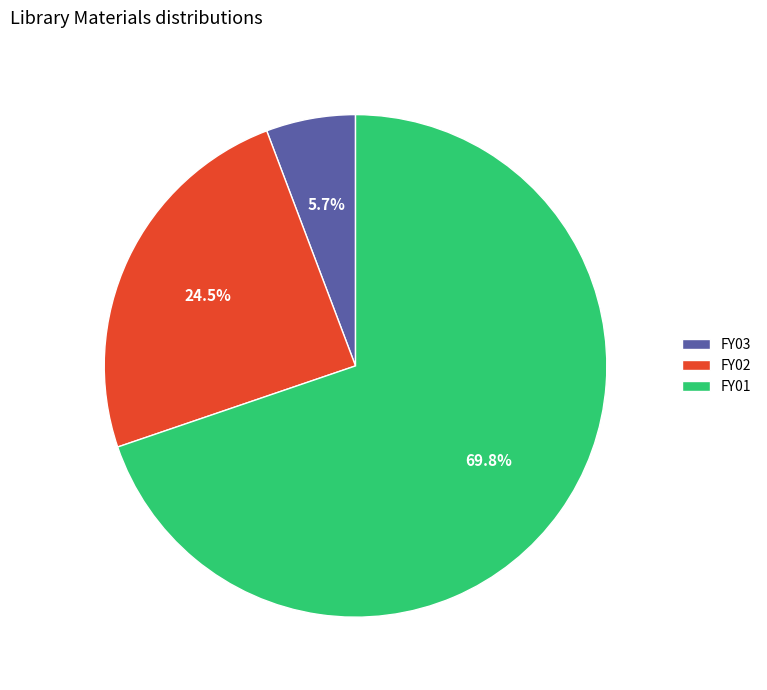

What portion of the pie excludes FY01?

30.2%